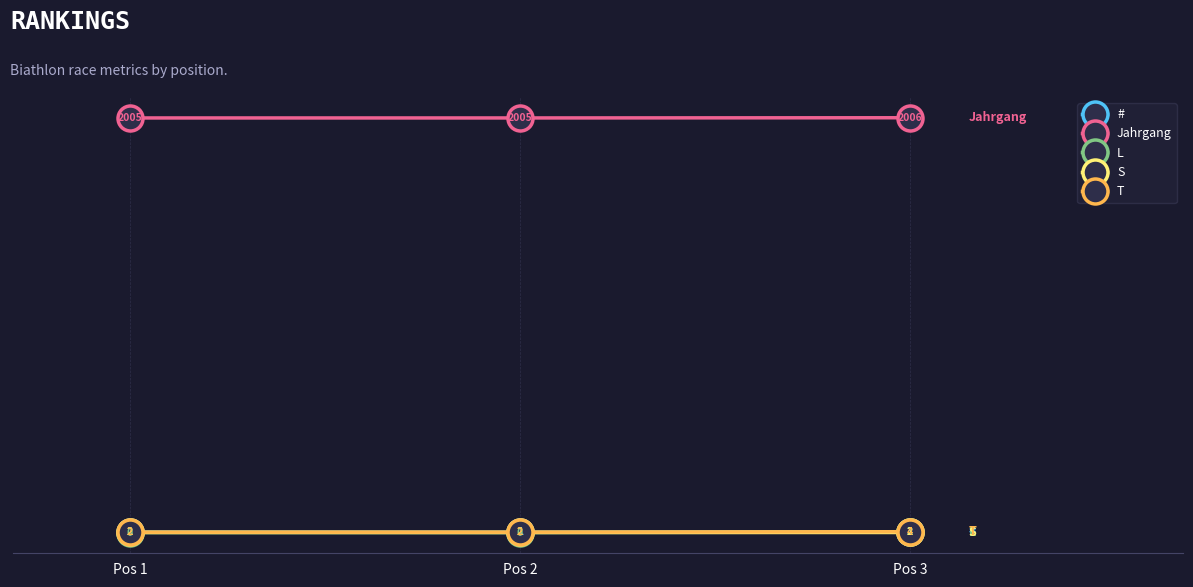

At which label is # closest to 2?

Pos 1